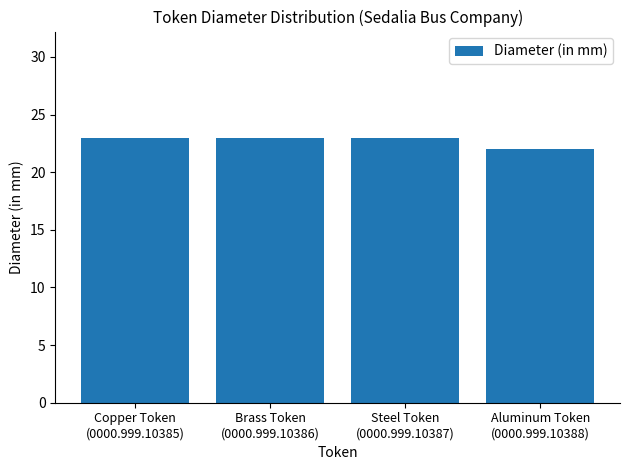

Approximately how many times larger is the value at Brass Token
(0000.999.10386) compared to Steel Token
(0000.999.10387)?

1.0